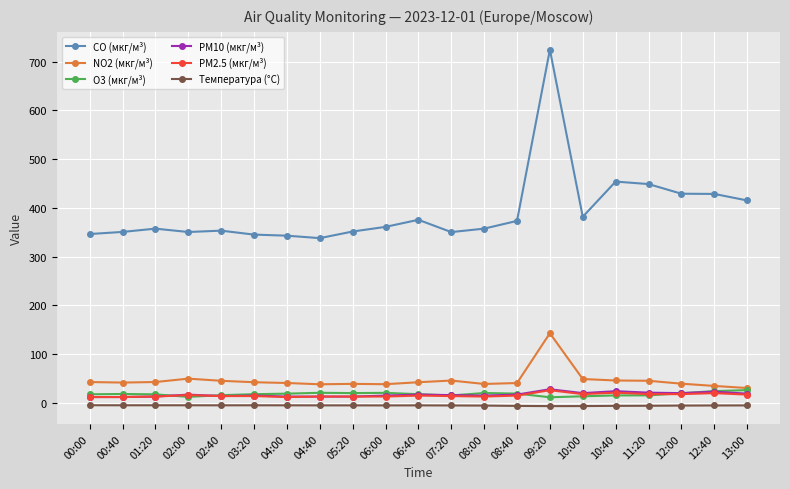

True or false: CO (мкг/м³) and O3 (мкг/м³) intersect in this chart.

False